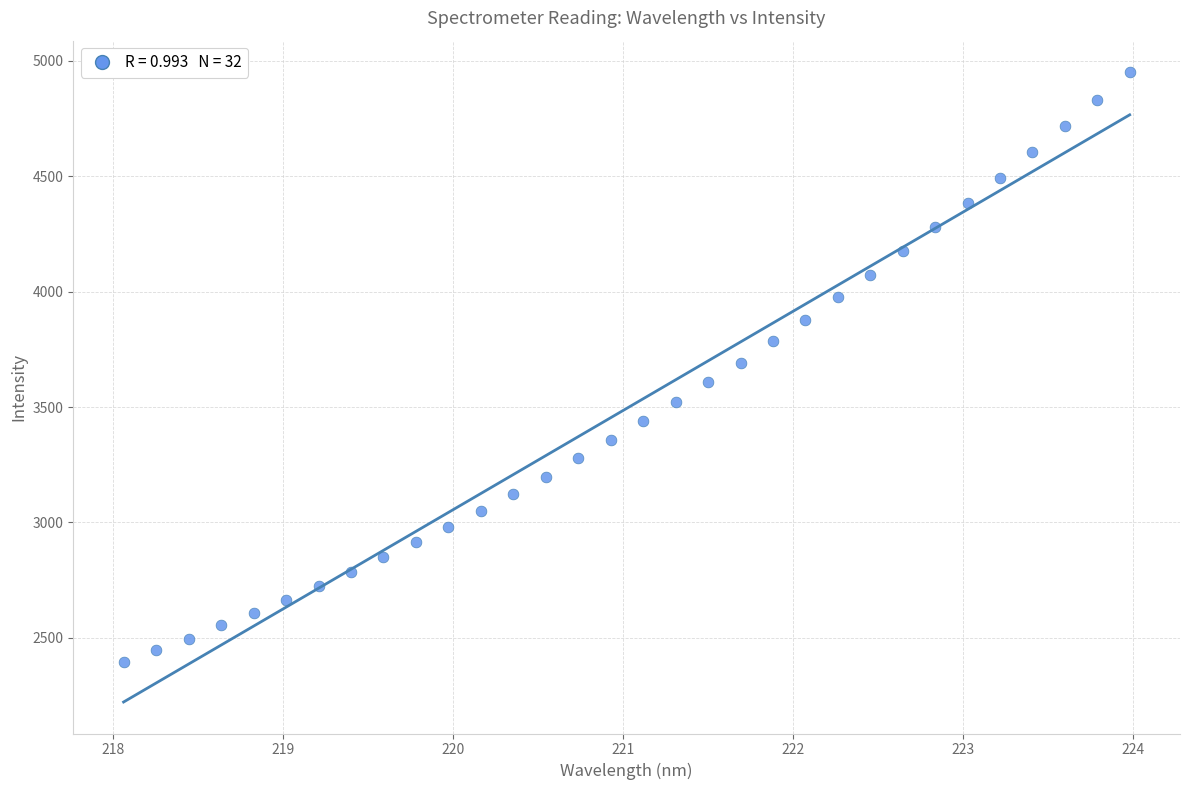

What is the range of X values (max minus min)?

5.9